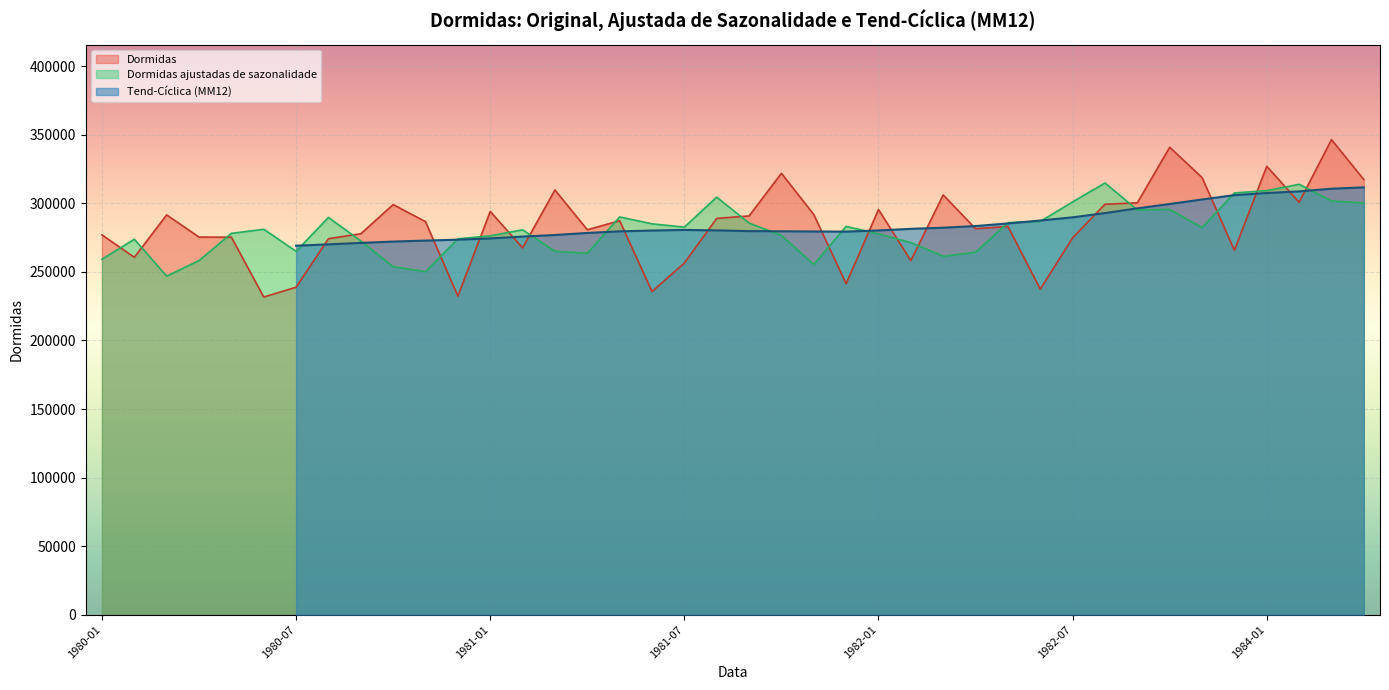

What is the difference between the second highest and minimum values in the Tend-Ciclica (MM12) series?

41550